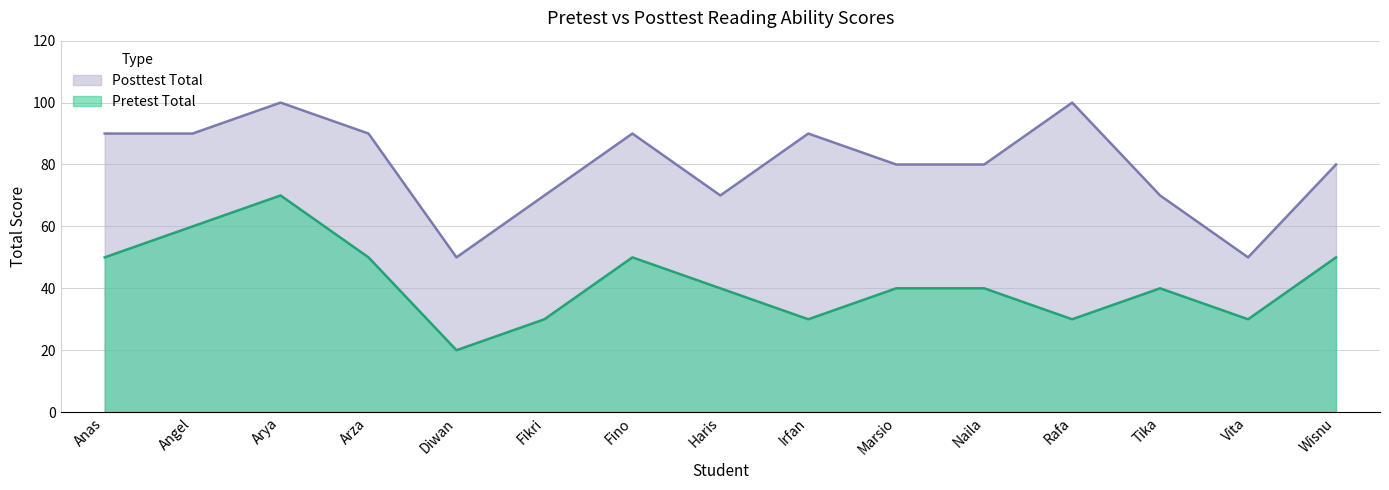

What is the lowest value of the Pretest Total series?

20